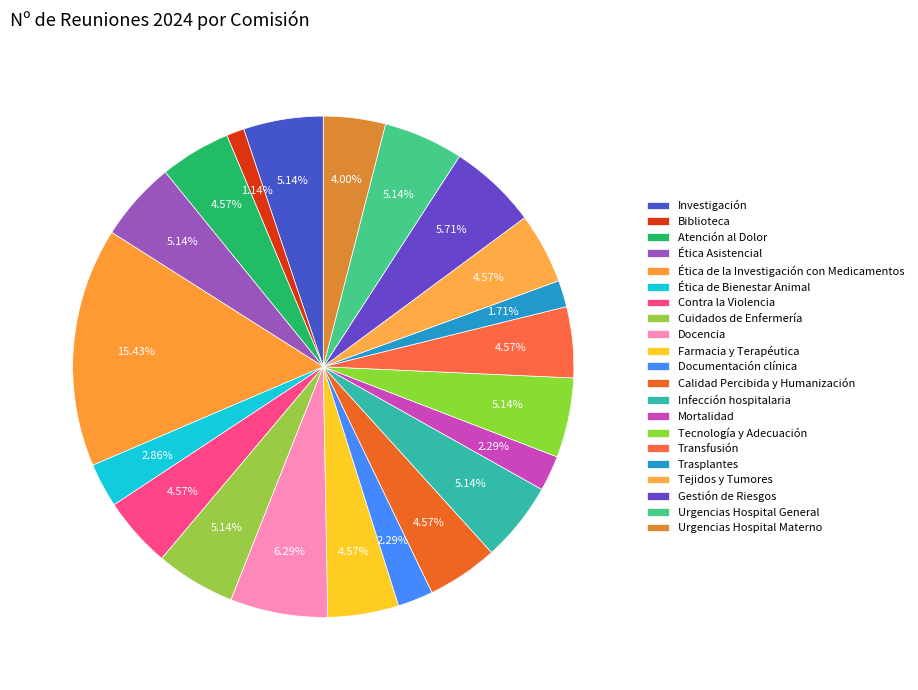

Combined, what portion of the pie is Tejidos y Tumores and Documentación clínica?

6.9%